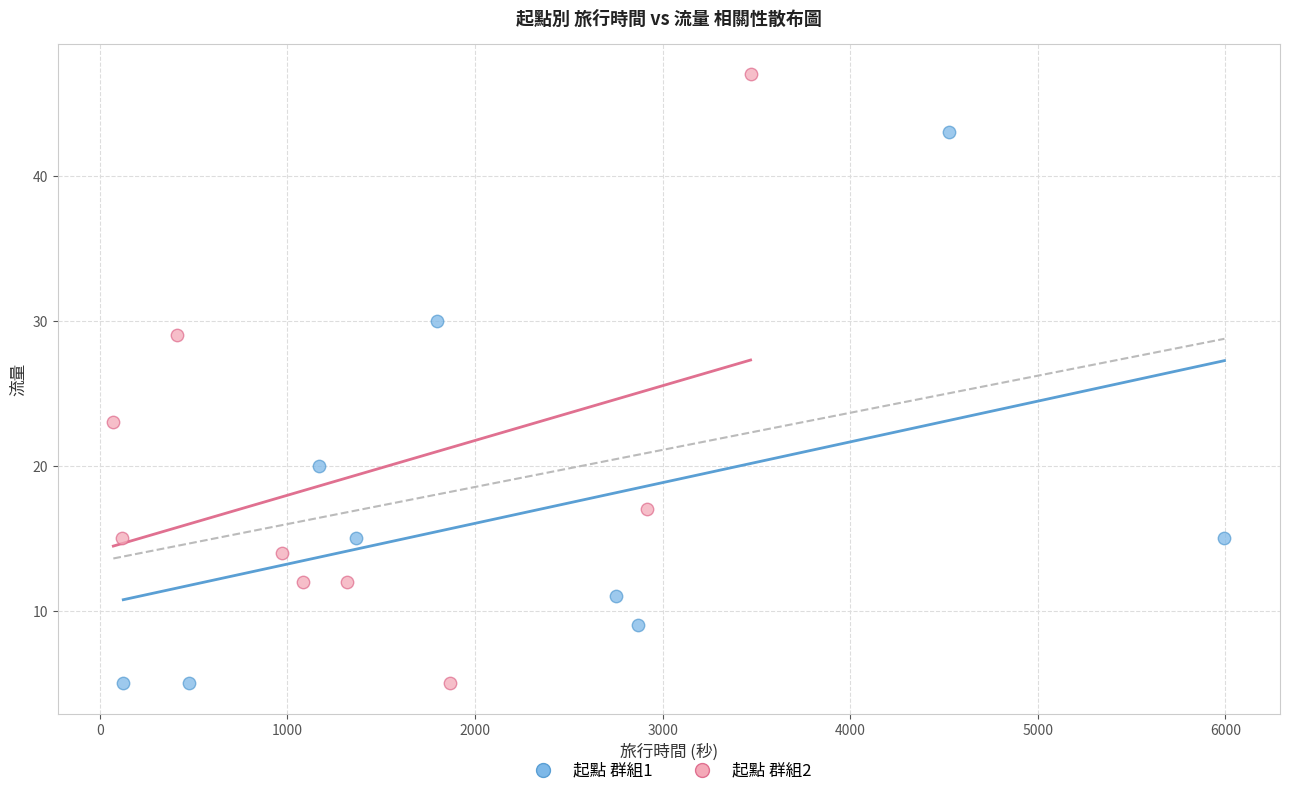

Which series reaches the maximum Y coordinate?

起點 群組2